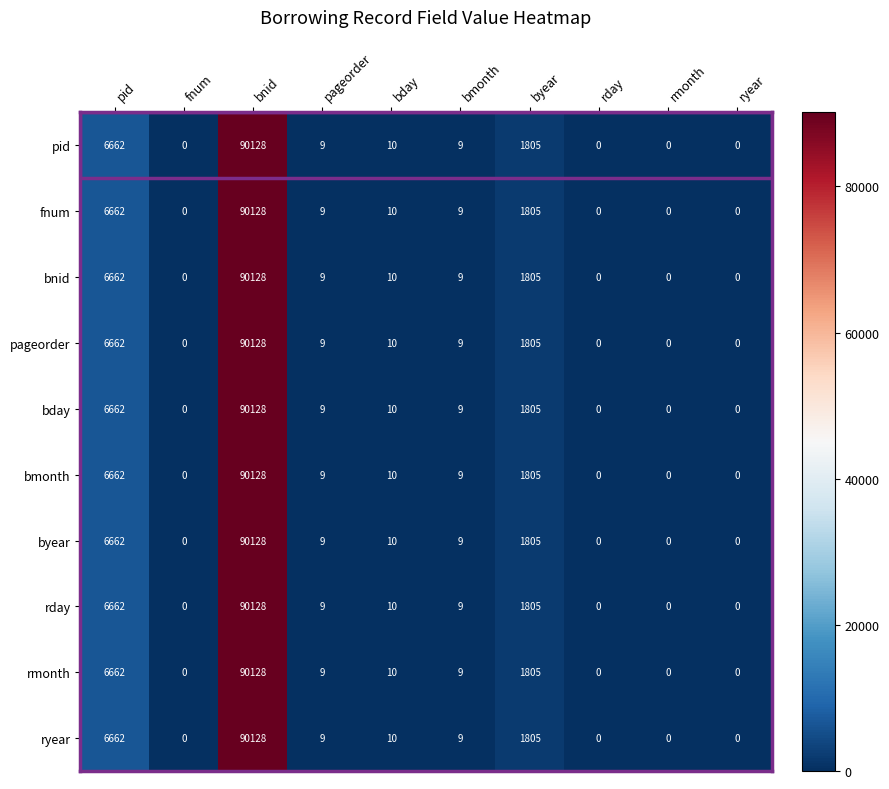

What is the sum of the byear values at bday and rmonth?

10